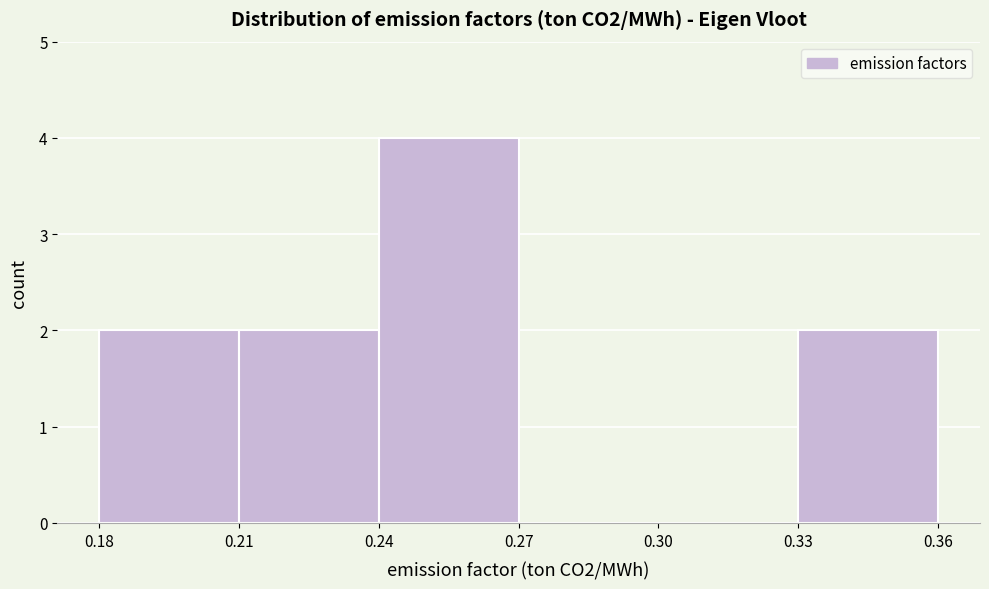

Reading left to right, transcribe this chart: for each bar, give the range it covers on the x-axis and its height. The values are not printed on the chart, so give them approximately, as read against the axis.

0.18 to 0.21: 2
0.21 to 0.24: 2
0.24 to 0.27: 4
0.27 to 0.30: 0
0.30 to 0.33: 0
0.33 to 0.36: 2